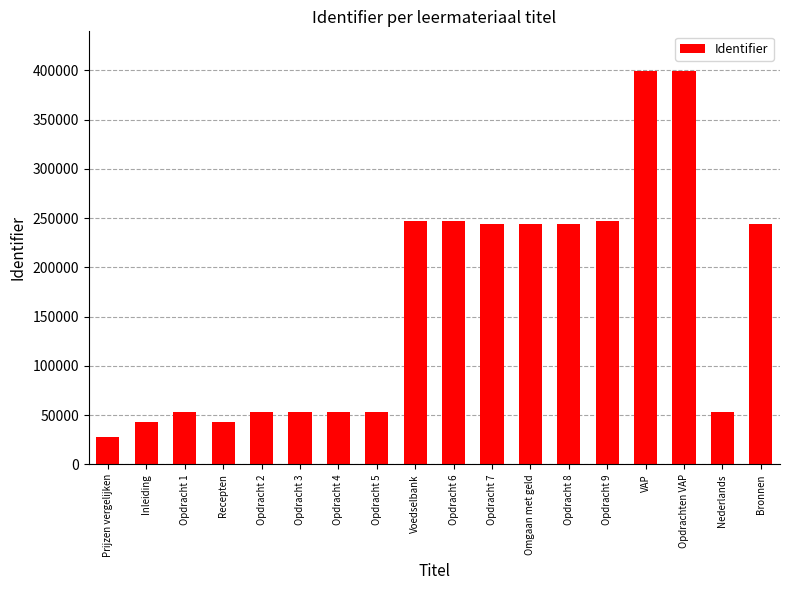

Is it true that the value at Omgaan met geld is 243898?

True